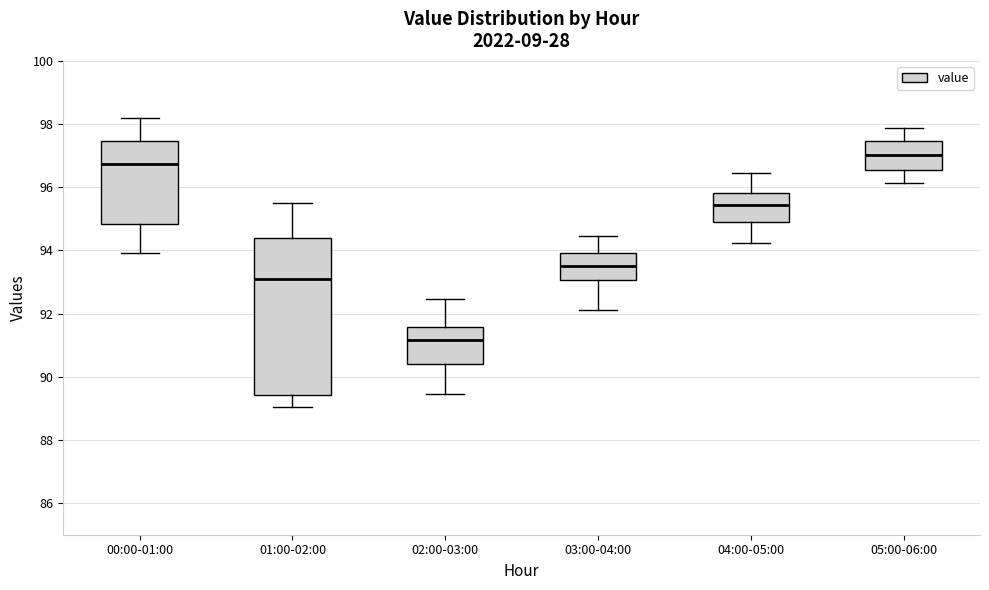

Reading left to right, transcribe this box plot: for each box, give where its median line is, the range the box spans, and where its two whiskers end, as read against the y-axis. The values are not printed on the chart, so give them approximately, as read against the axis.

00:00-01:00: median 96.8, box 94.8 to 97.4, whiskers 94.0 to 98.2
01:00-02:00: median 93.0, box 89.4 to 94.4, whiskers 89.0 to 95.6
02:00-03:00: median 91.2, box 90.4 to 91.6, whiskers 89.4 to 92.4
03:00-04:00: median 93.6, box 93.0 to 94.0, whiskers 92.2 to 94.4
04:00-05:00: median 95.4, box 94.8 to 95.8, whiskers 94.2 to 96.4
05:00-06:00: median 97.0, box 96.6 to 97.4, whiskers 96.2 to 97.8